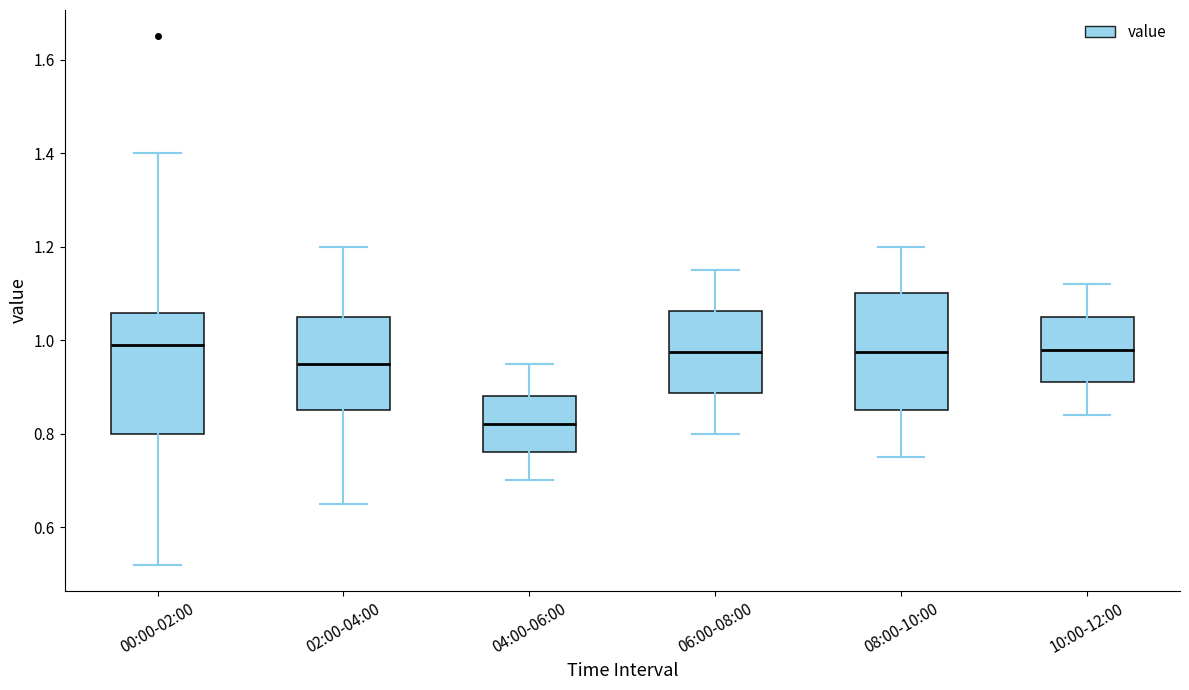

Reading left to right, transcribe this box plot: for each box, give where its median line is, the range the box spans, and where its two whiskers end, as read against the y-axis. The values are not printed on the chart, so give them approximately, as read against the axis.

00:00-02:00: median 1.00, box 0.80 to 1.06, whiskers 0.52 to 1.40
02:00-04:00: median 0.96, box 0.86 to 1.06, whiskers 0.66 to 1.20
04:00-06:00: median 0.82, box 0.76 to 0.88, whiskers 0.70 to 0.96
06:00-08:00: median 0.98, box 0.88 to 1.06, whiskers 0.80 to 1.16
08:00-10:00: median 0.98, box 0.86 to 1.10, whiskers 0.76 to 1.20
10:00-12:00: median 0.98, box 0.92 to 1.06, whiskers 0.84 to 1.12